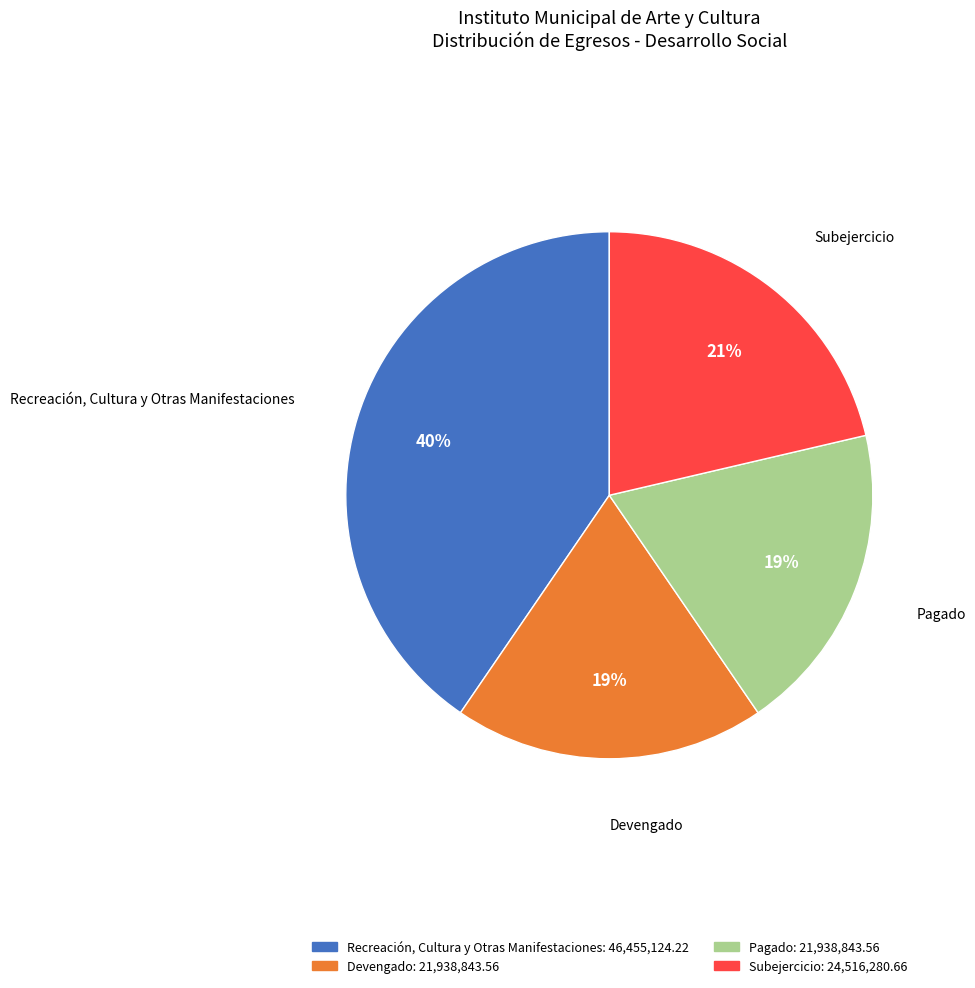

To the nearest percent, what is the difference between the Subejercicio and Devengado slice percentages?

2%